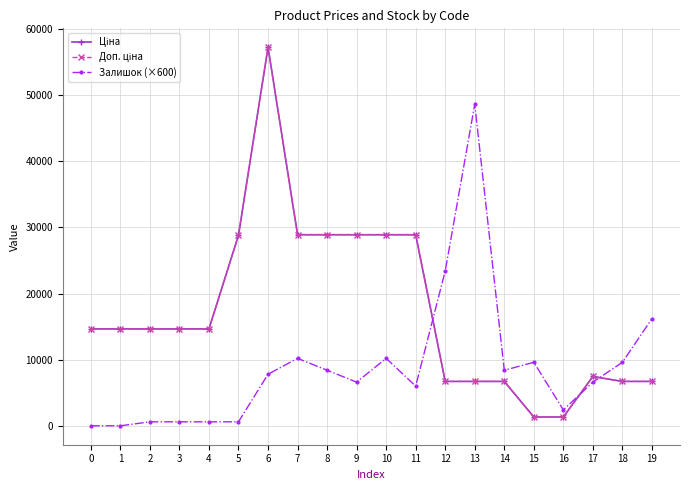

The value of Залишок (×600) at 10 is 5949.6. True or false?

False